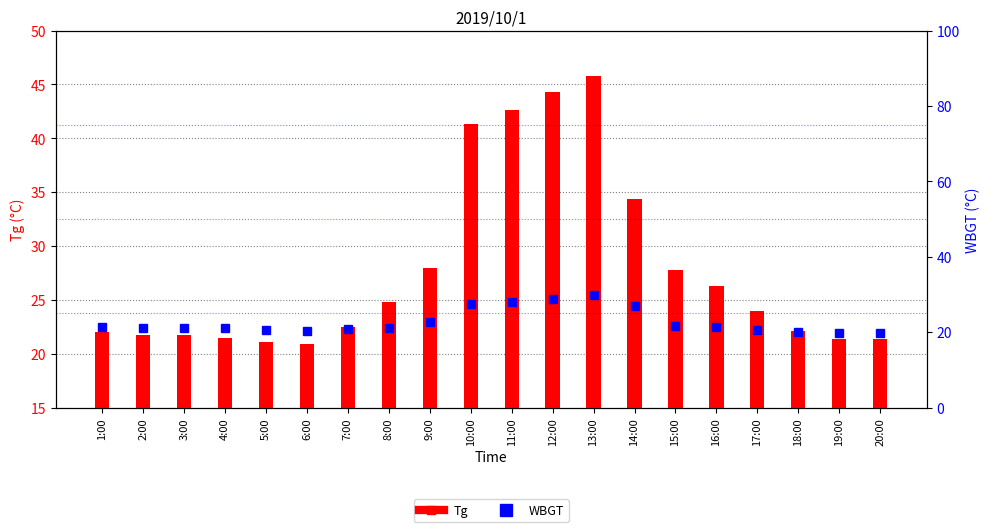

Between 7:00 and 19:00, which is larger?

7:00